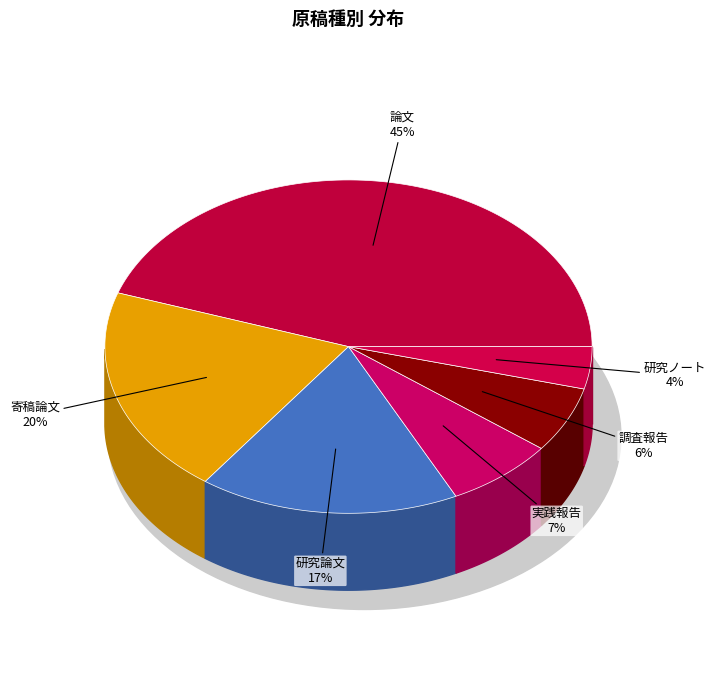

What is the ratio of the value at 調査報告 to the value at 研究論文?

0.4